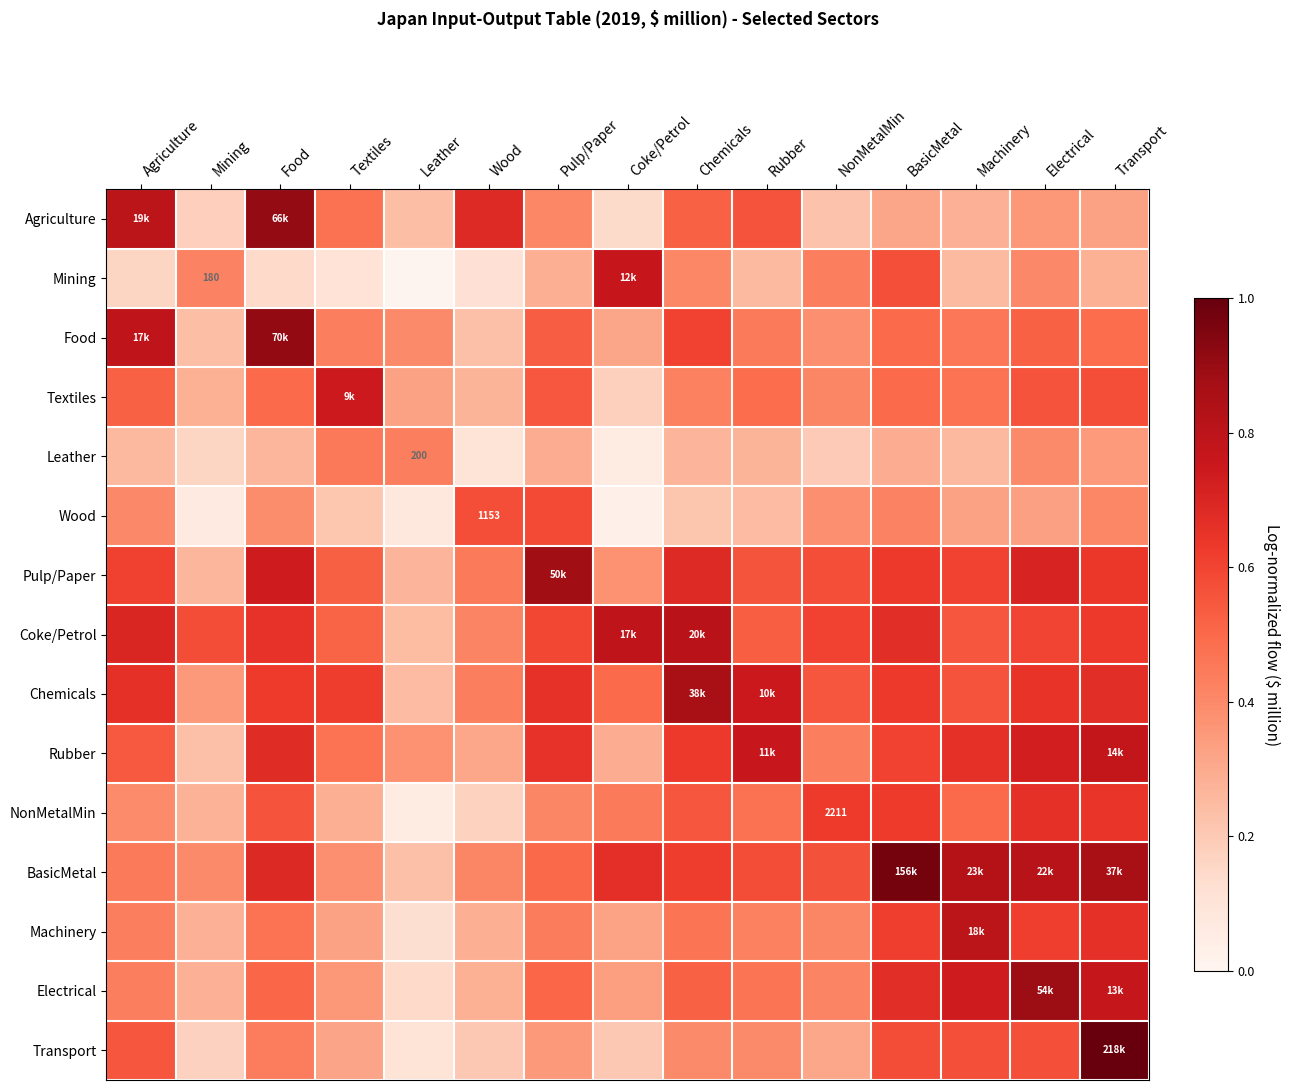

What is the total value across all series at Textiles?

6.2